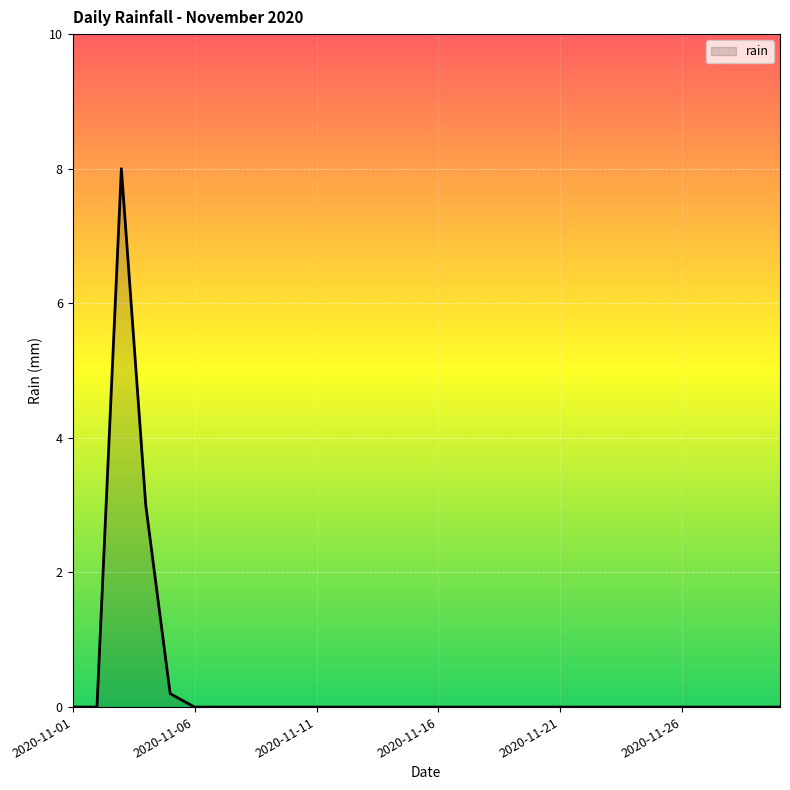

What is the greatest value displayed?

8.0